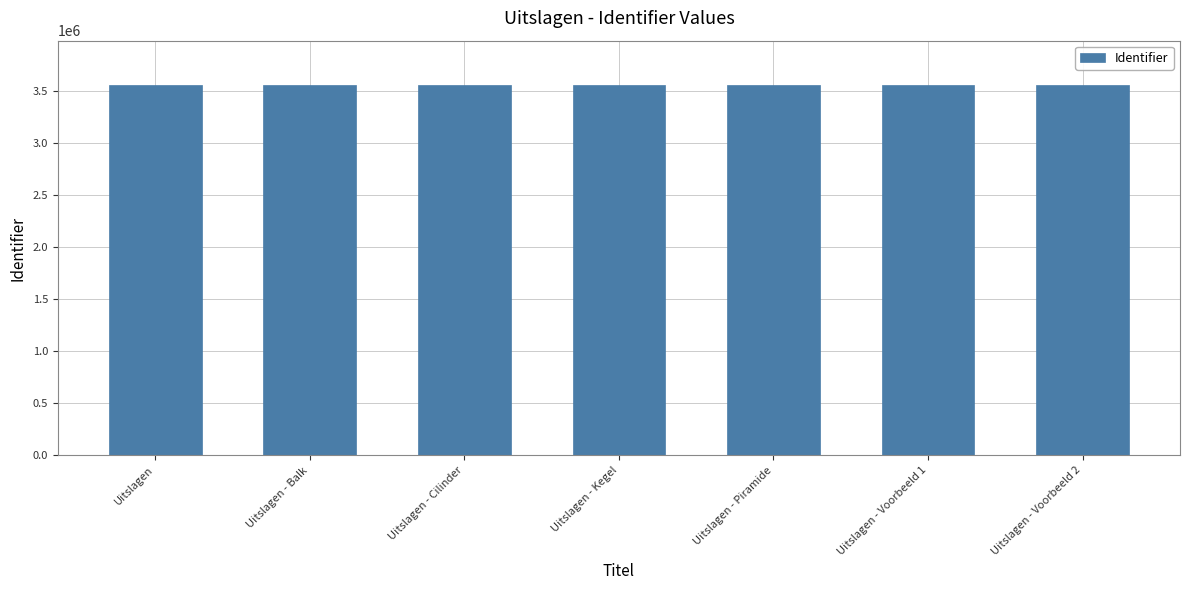

What is the greatest value displayed?

3559299